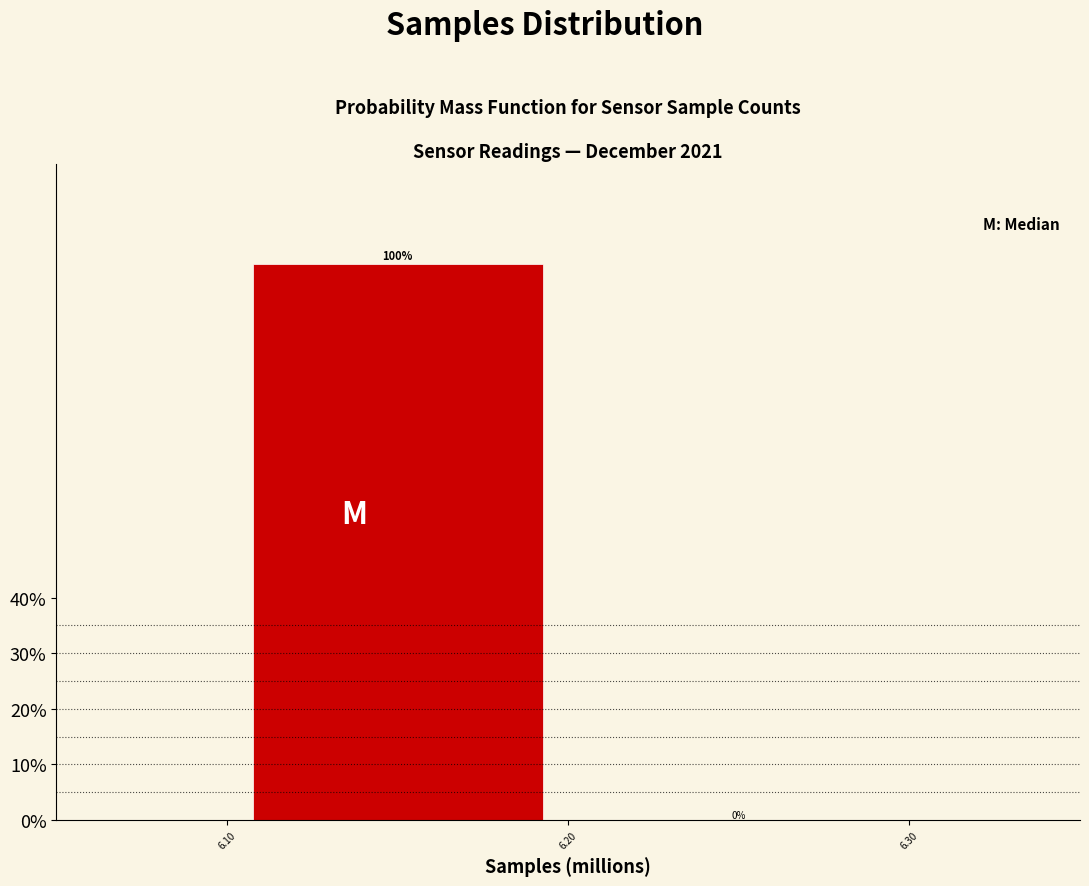

Reading left to right, list every bar in this chart as the range it spans on the x-axis followed by its height.

6.10 to 6.20: 100
6.20 to 6.30: 0